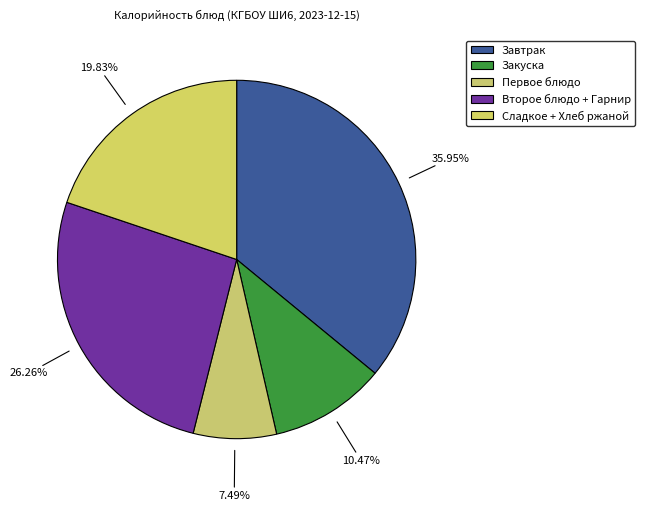

How many segments does this pie chart have?

5